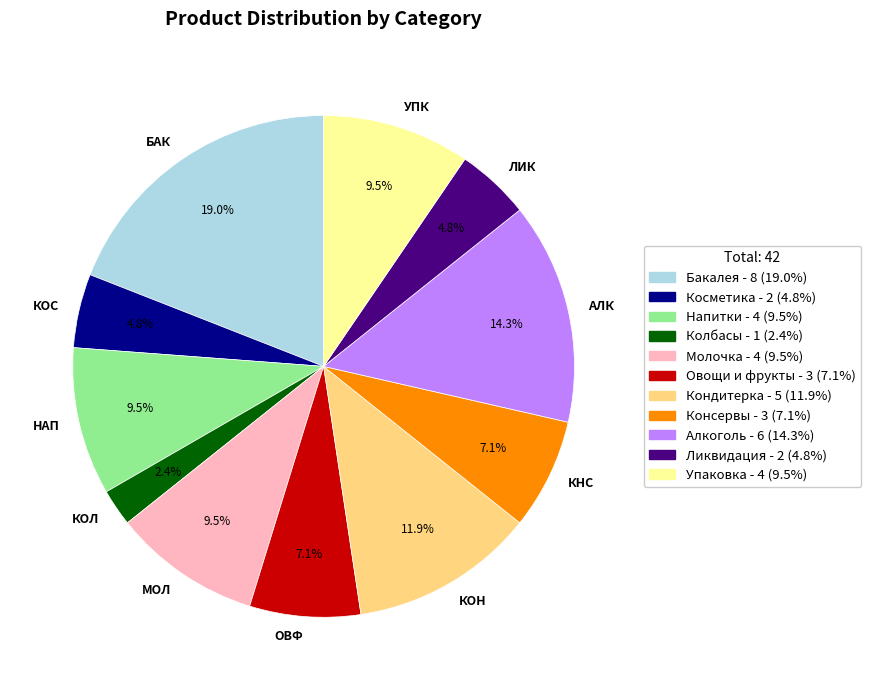

How many segments does this pie chart have?

11